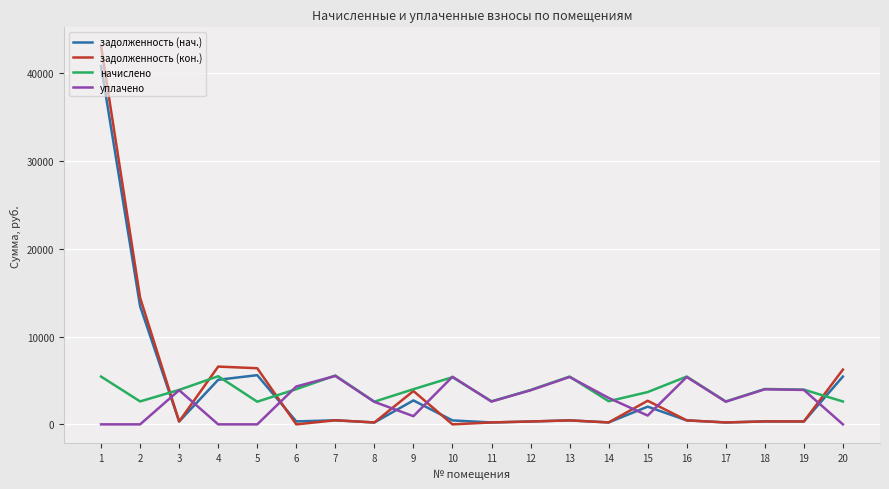

True or false: задолженность (кон.) and уплачено intersect in this chart.

True